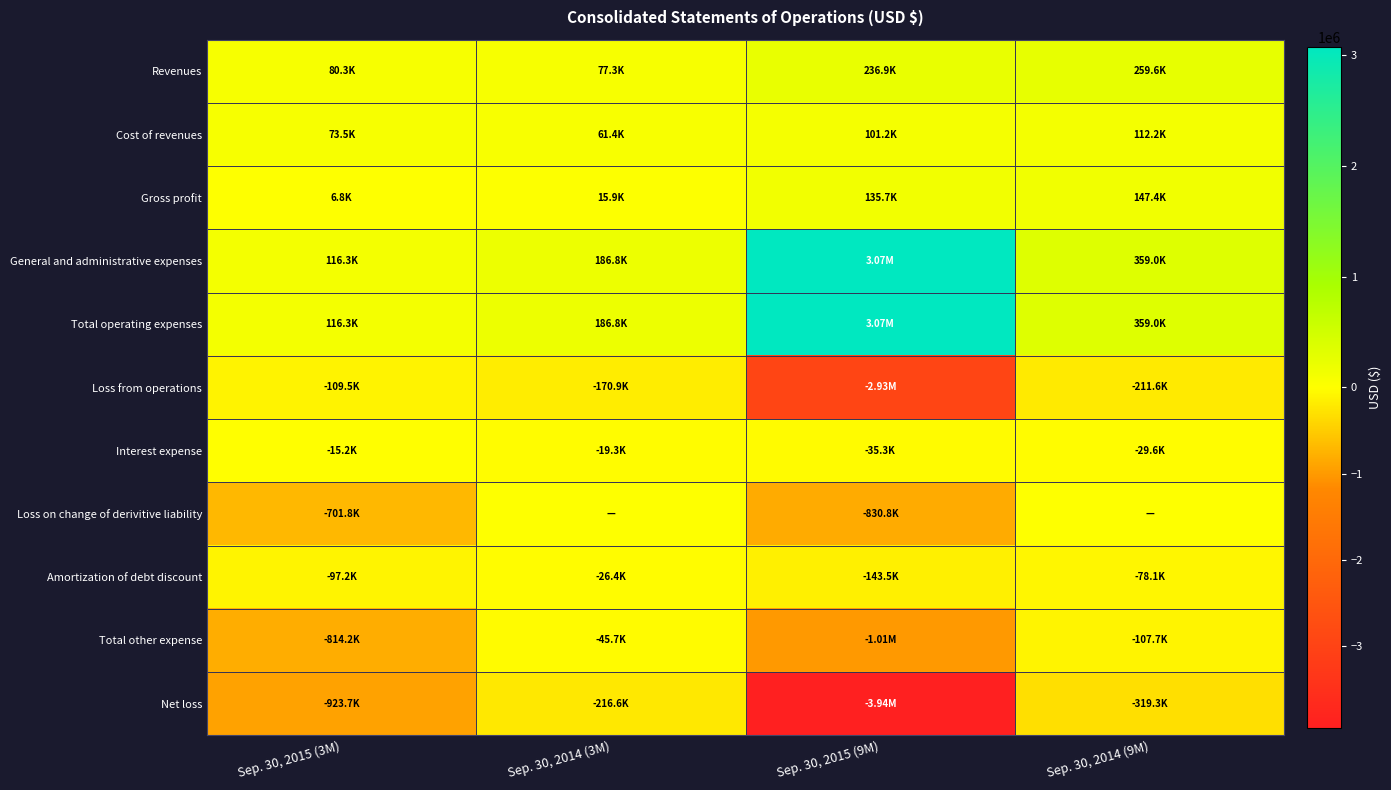

Reading left to right, what are all the values shown in this chart?

Revenues: Sep. 30, 2015 (3M)=80289	Sep. 30, 2014 (3M)=77261	Sep. 30, 2015 (9M)=236912	Sep. 30, 2014 (9M)=259567
Cost of revenues: Sep. 30, 2015 (3M)=73494	Sep. 30, 2014 (3M)=61392	Sep. 30, 2015 (9M)=101190	Sep. 30, 2014 (9M)=112202
Gross profit: Sep. 30, 2015 (3M)=6795	Sep. 30, 2014 (3M)=15869	Sep. 30, 2015 (9M)=135722	Sep. 30, 2014 (9M)=147365
General and administrative expenses: Sep. 30, 2015 (3M)=116299	Sep. 30, 2014 (3M)=186755	Sep. 30, 2015 (9M)=3069358	Sep. 30, 2014 (9M)=358996
Total operating expenses: Sep. 30, 2015 (3M)=116299	Sep. 30, 2014 (3M)=186755	Sep. 30, 2015 (9M)=3069358	Sep. 30, 2014 (9M)=358996
Loss from operations: Sep. 30, 2015 (3M)=-109504	Sep. 30, 2014 (3M)=-170886	Sep. 30, 2015 (9M)=-2933636	Sep. 30, 2014 (9M)=-211631
Interest expense: Sep. 30, 2015 (3M)=-15199	Sep. 30, 2014 (3M)=-19299	Sep. 30, 2015 (9M)=-35340	Sep. 30, 2014 (9M)=-29598
Loss on change of derivitive liability: Sep. 30, 2015 (3M)=-701805	Sep. 30, 2014 (3M)=0	Sep. 30, 2015 (9M)=-830750	Sep. 30, 2014 (9M)=0
Amortization of debt discount: Sep. 30, 2015 (3M)=-97241	Sep. 30, 2014 (3M)=-26376	Sep. 30, 2015 (9M)=-143487	Sep. 30, 2014 (9M)=-78055
Total other expense: Sep. 30, 2015 (3M)=-814245	Sep. 30, 2014 (3M)=-45675	Sep. 30, 2015 (9M)=-1009577	Sep. 30, 2014 (9M)=-107653
Net loss: Sep. 30, 2015 (3M)=-923749	Sep. 30, 2014 (3M)=-216561	Sep. 30, 2015 (9M)=-3943213	Sep. 30, 2014 (9M)=-319284